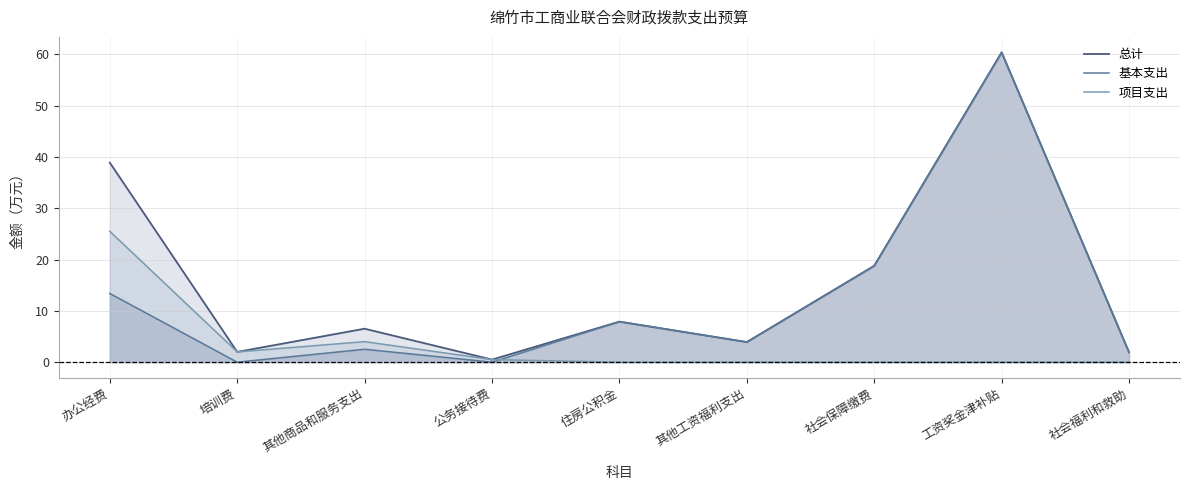

Does the chart have visible grid lines?

Yes